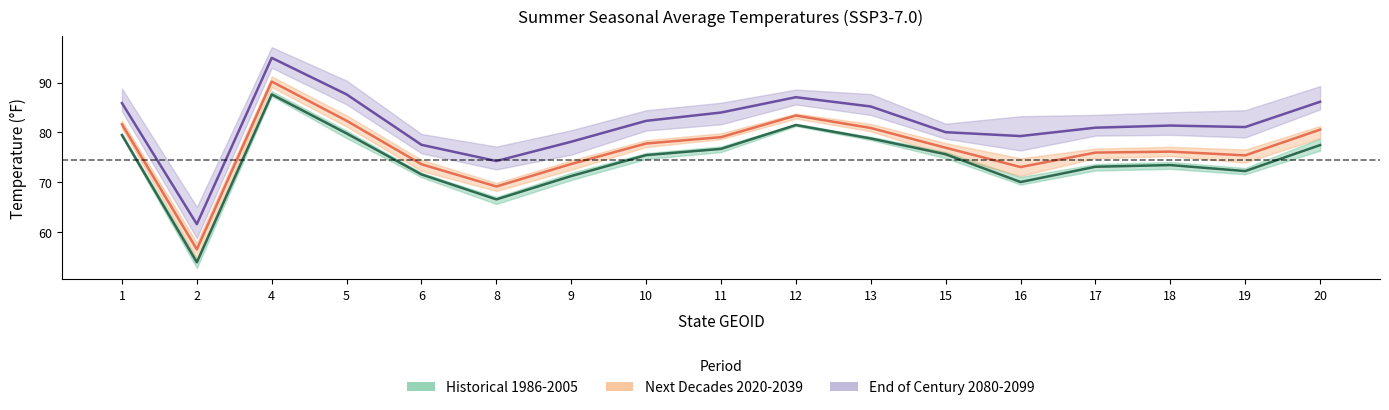

At which category does Historical 1986-2005 reach its first local valley?

2